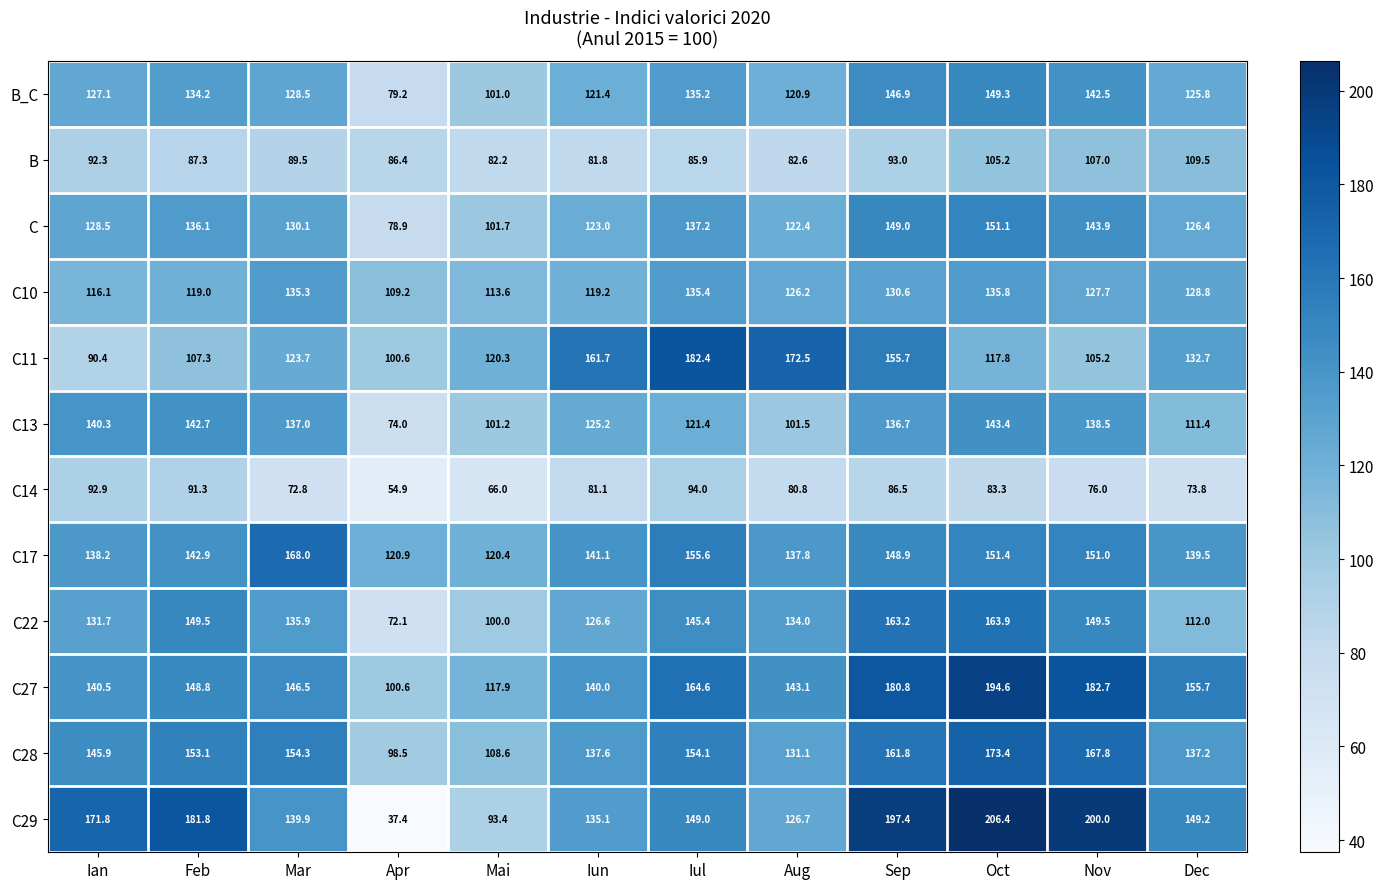

Which label corresponds to the smallest value in the chart?

Apr